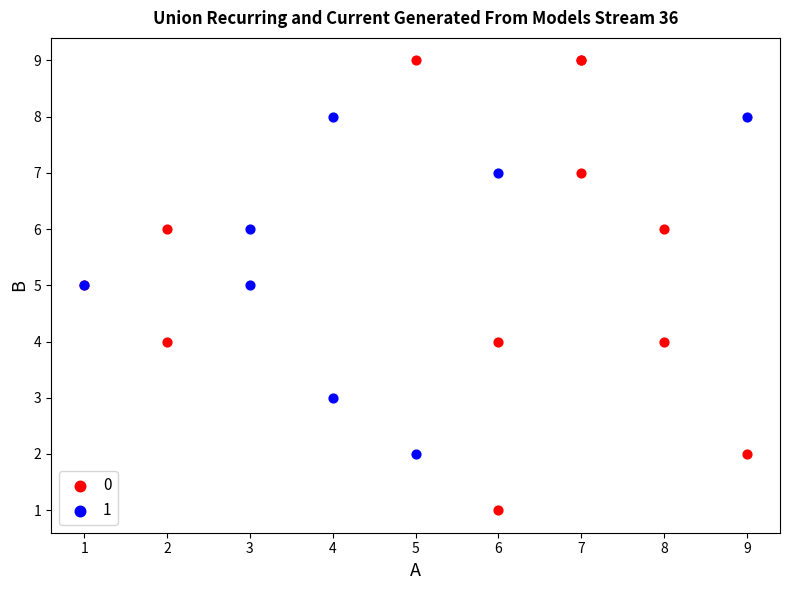

Which series reaches the minimum Y coordinate?

0